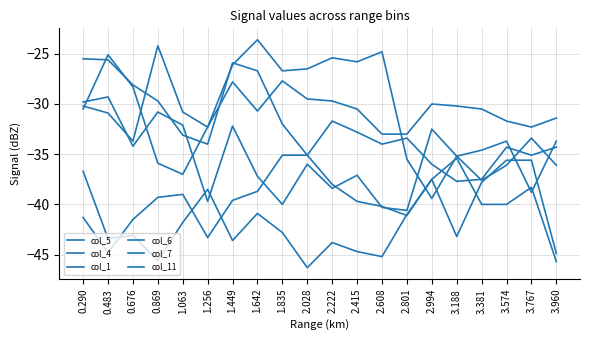

The value of col_4 at 3.574 is -17.8. True or false?

False